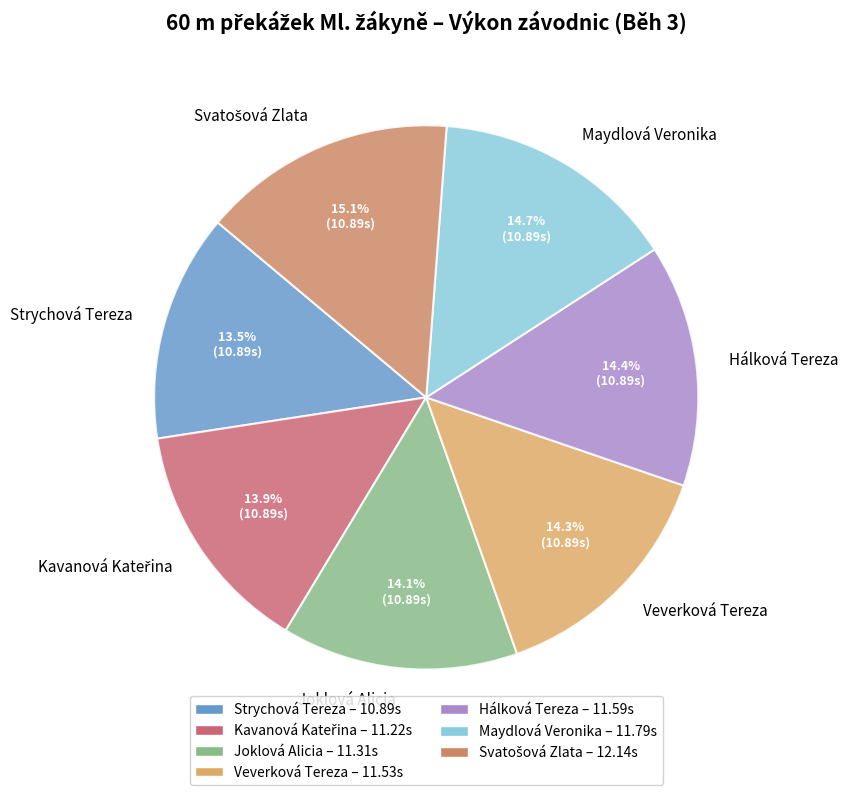

What percentage is NOT represented by Hálková Tereza?

85.6%